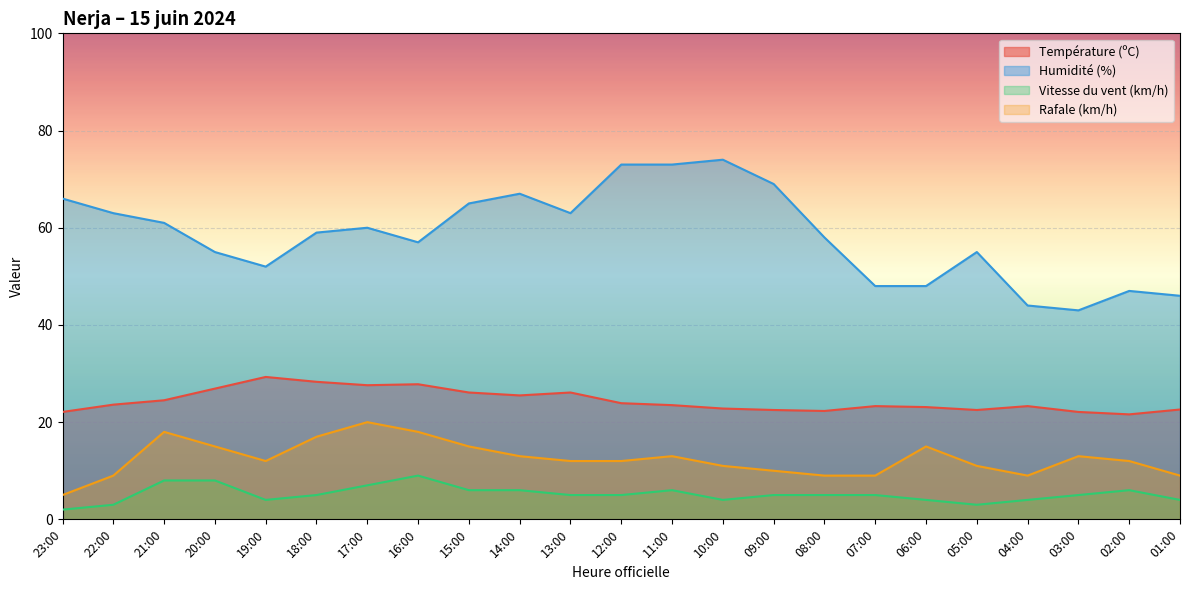

The value of Vitesse du vent (km/h) at 17:00 is 7.0. True or false?

True